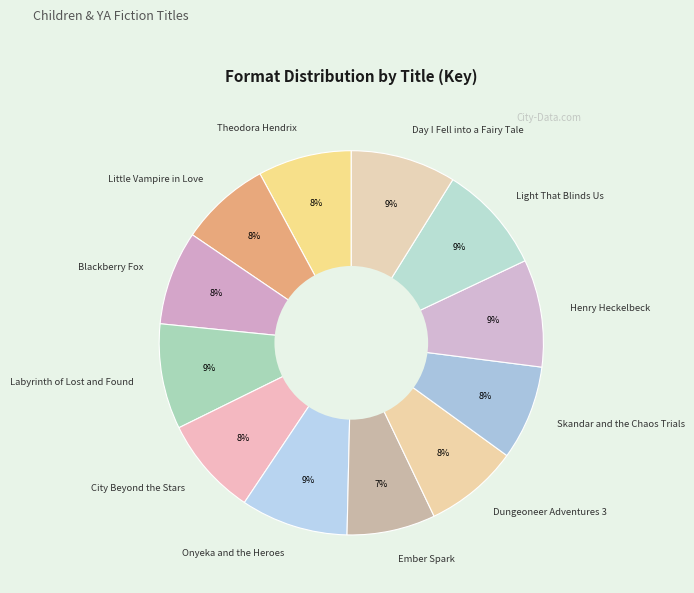

Combined, do Blackberry Fox and Day I Fell into a Fairy Tale account for over 50%?

No